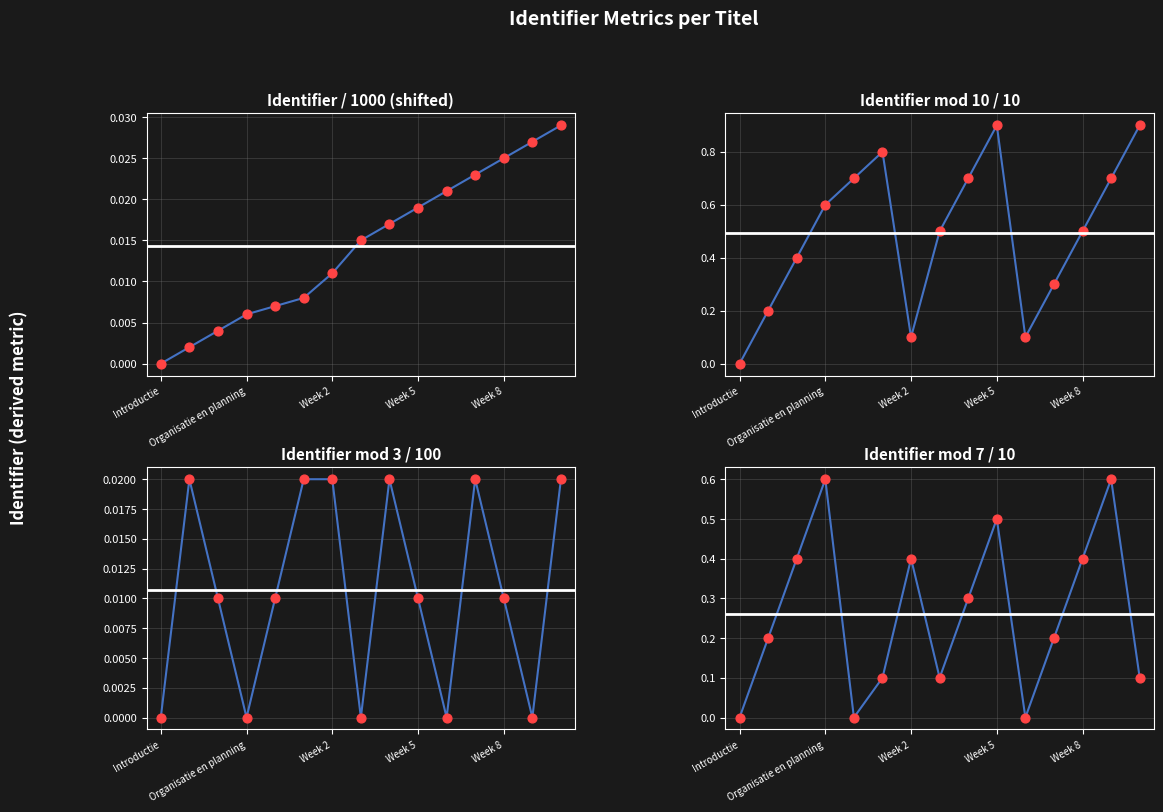

Which series has the largest Y range (max minus min)?

Identifier mod 10 / 10